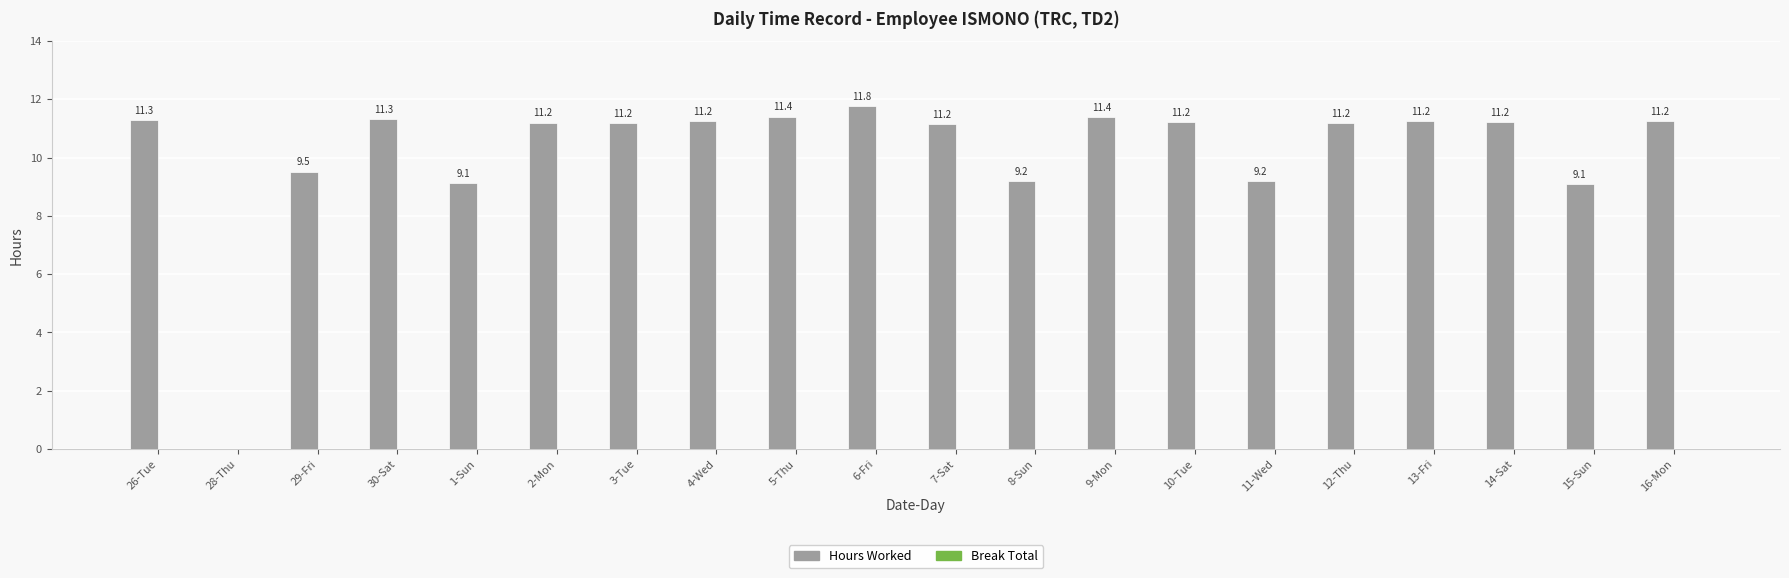

Count the number of categories in the chart.

20